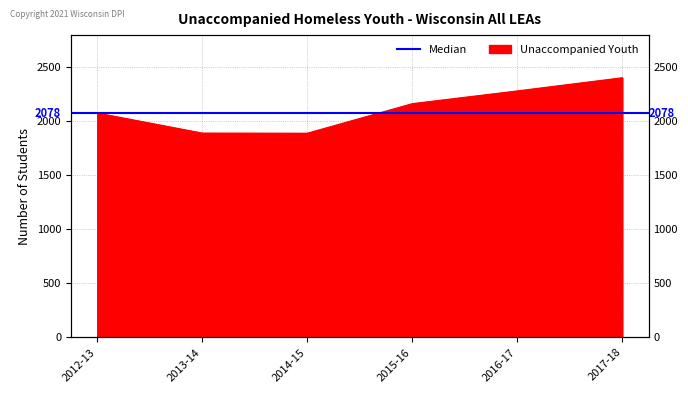

True or false: the data shows 880 at 2016-17.

False